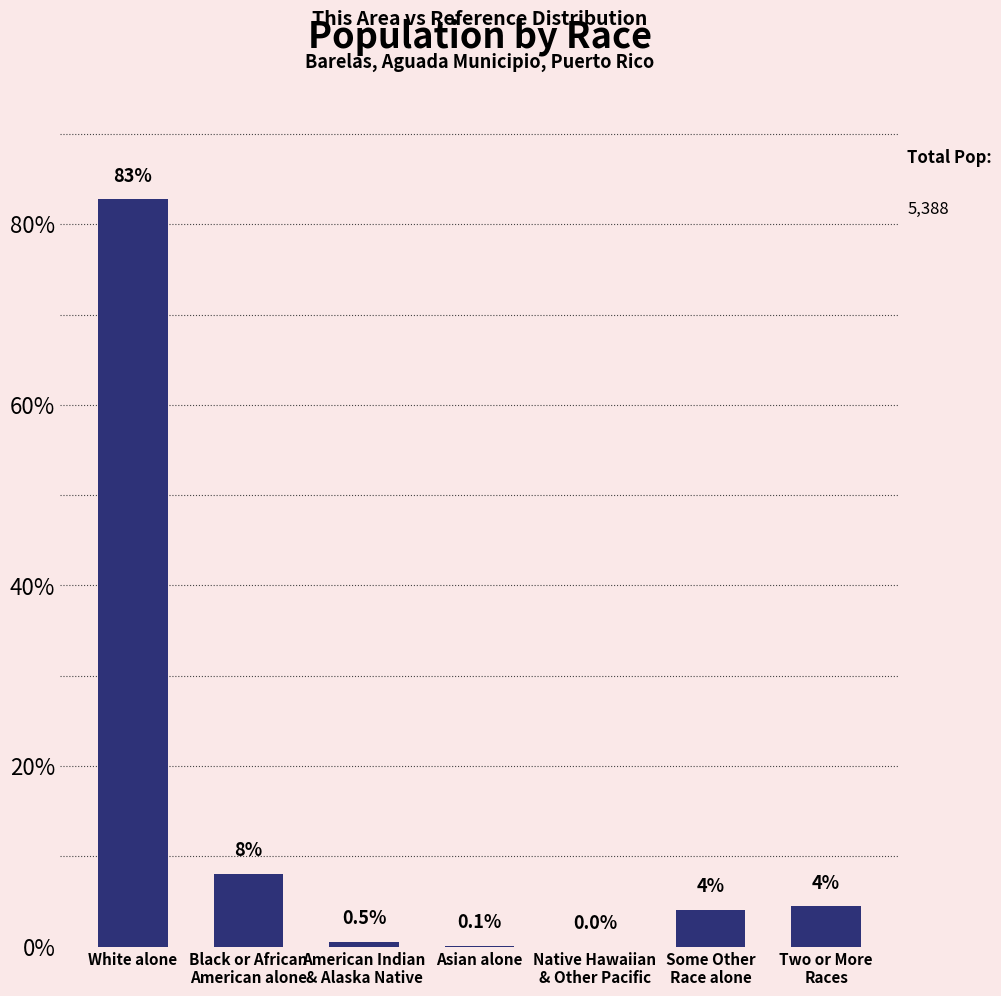

Between Native Hawaiian
& Other Pacific and Some Other
Race alone, which is larger?

Some Other
Race alone